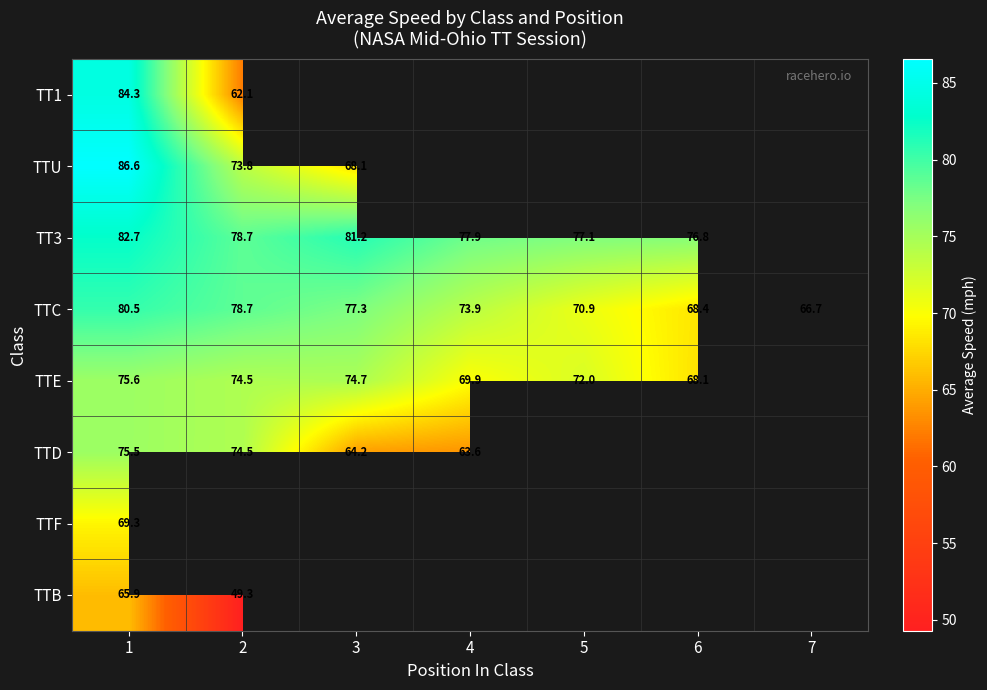

At which category does the chart reach its minimum across all series?

2